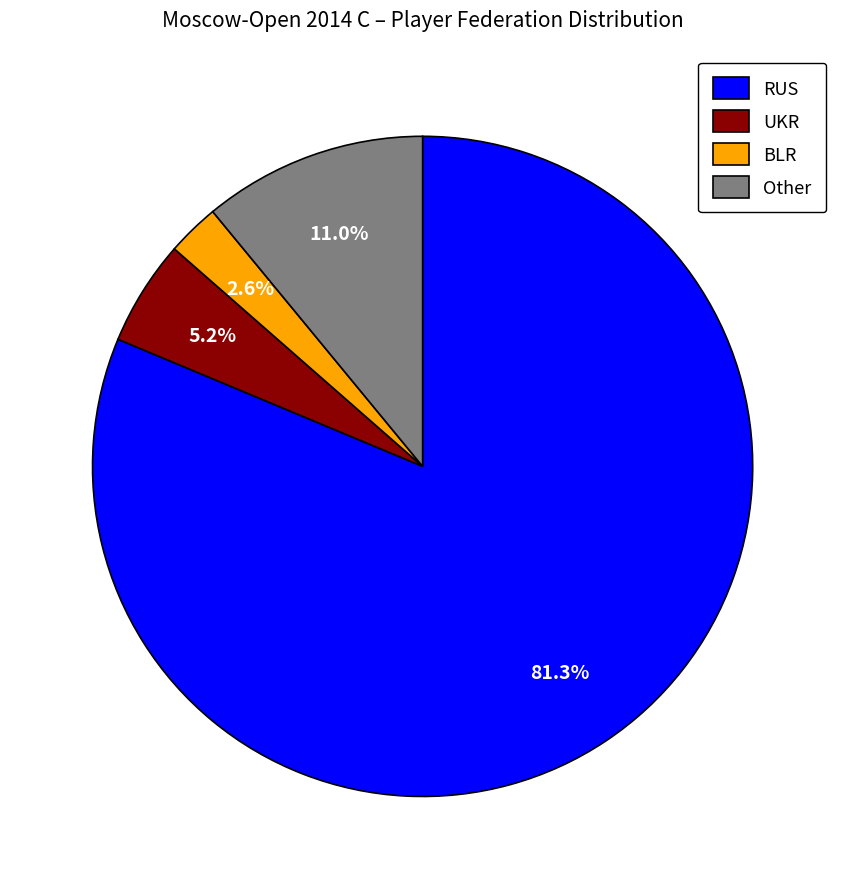

What is the ratio of the value at Other to the value at UKR?

2.1